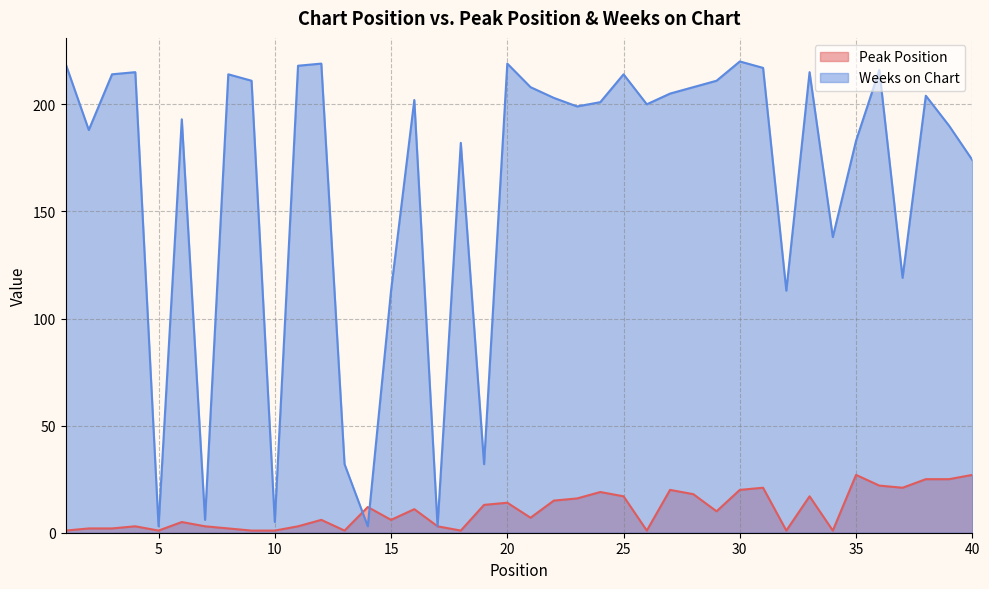

Reading right to left, transcribe all the data shown in this chart.

Peak Position: 40=27	39=25	38=25	37=21	36=22	35=27	34=1	33=17	32=1	31=21	30=20	29=10	28=18	27=20	26=1	25=17	24=19	23=16	22=15	21=7	20=14	19=13	18=1	17=3	16=11	15=6	14=12	13=1	12=6	11=3	10=1	9=1	8=2	7=3	6=5	5=1	4=3	3=2	2=2	1=1
Weeks on Chart: 40=174	39=190	38=204	37=119	36=216	35=183	34=138	33=215	32=113	31=217	30=220	29=211	28=208	27=205	26=200	25=214	24=201	23=199	22=203	21=208	20=219	19=32	18=182	17=3	16=202	15=113	14=3	13=32	12=219	11=218	10=5	9=211	8=214	7=6	6=193	5=3	4=215	3=214	2=188	1=219